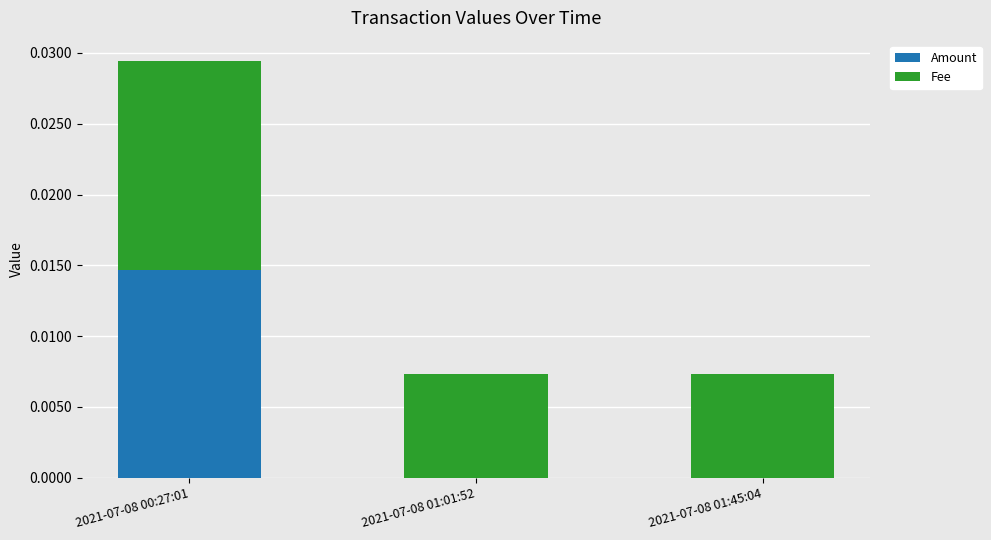

How many data points does each series have?

3